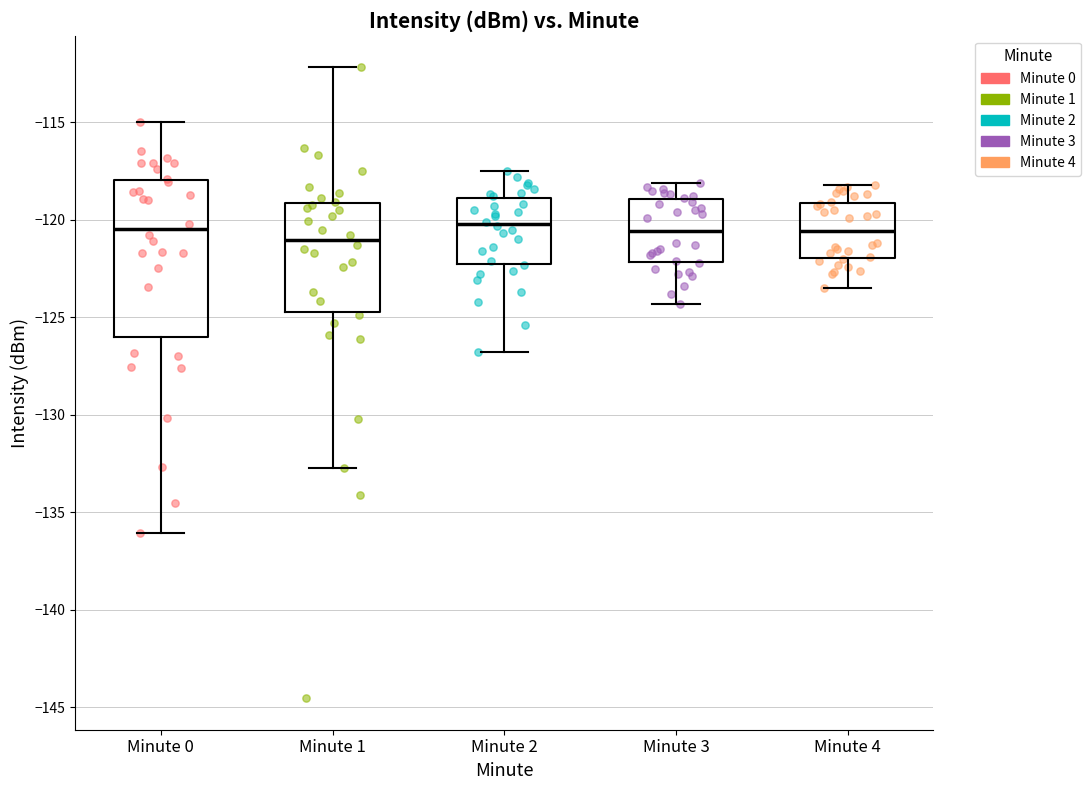

Reading left to right, transcribe this box plot: for each box, give where its median line is, the range the box spans, and where its two whiskers end, as read against the y-axis. The values are not printed on the chart, so give them approximately, as read against the axis.

Minute 0: median -120.5, box -126.0 to -118.0, whiskers -136.0 to -115.0
Minute 1: median -121.0, box -124.5 to -119.0, whiskers -132.5 to -112.0
Minute 2: median -120.0, box -122.0 to -119.0, whiskers -127.0 to -117.5
Minute 3: median -120.5, box -122.0 to -119.0, whiskers -124.5 to -118.0
Minute 4: median -120.5, box -122.0 to -119.0, whiskers -123.5 to -118.0